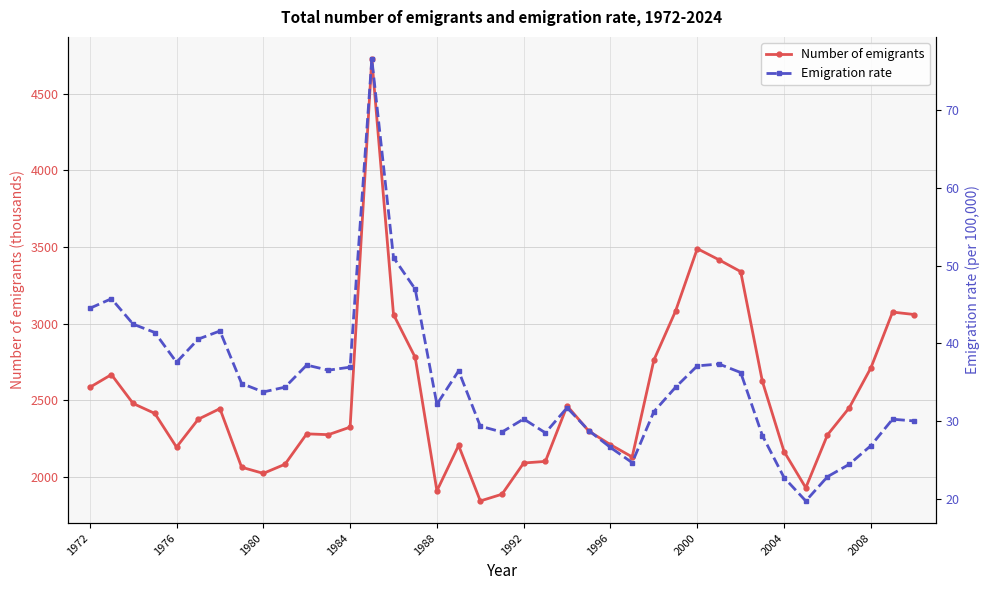

How many interior local peaks does the Emigration rate series have?

9